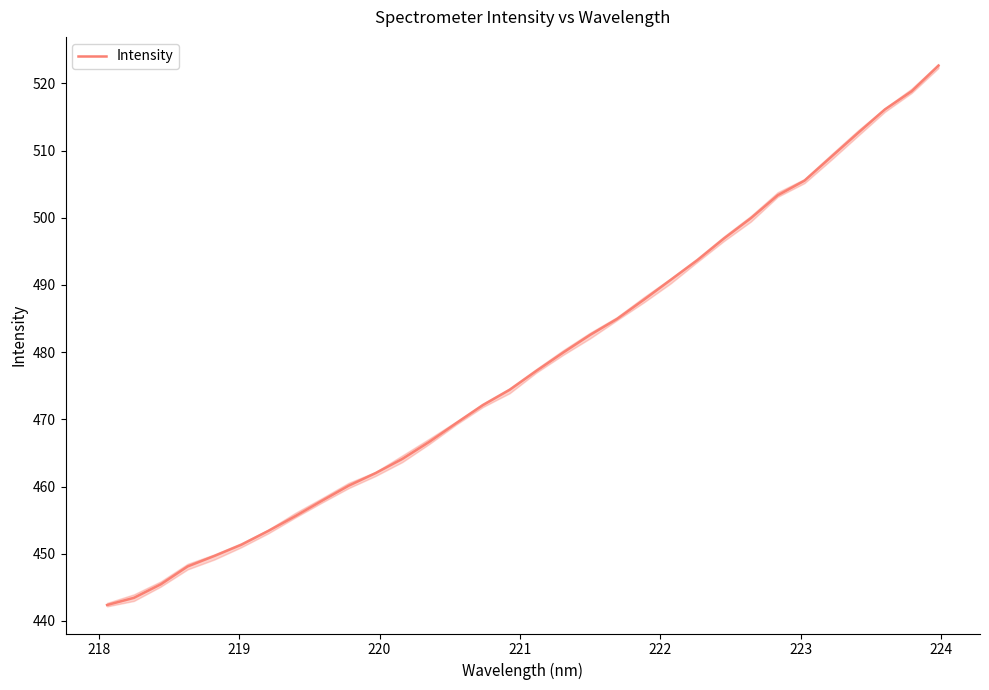

How many categories are shown in the chart?

32